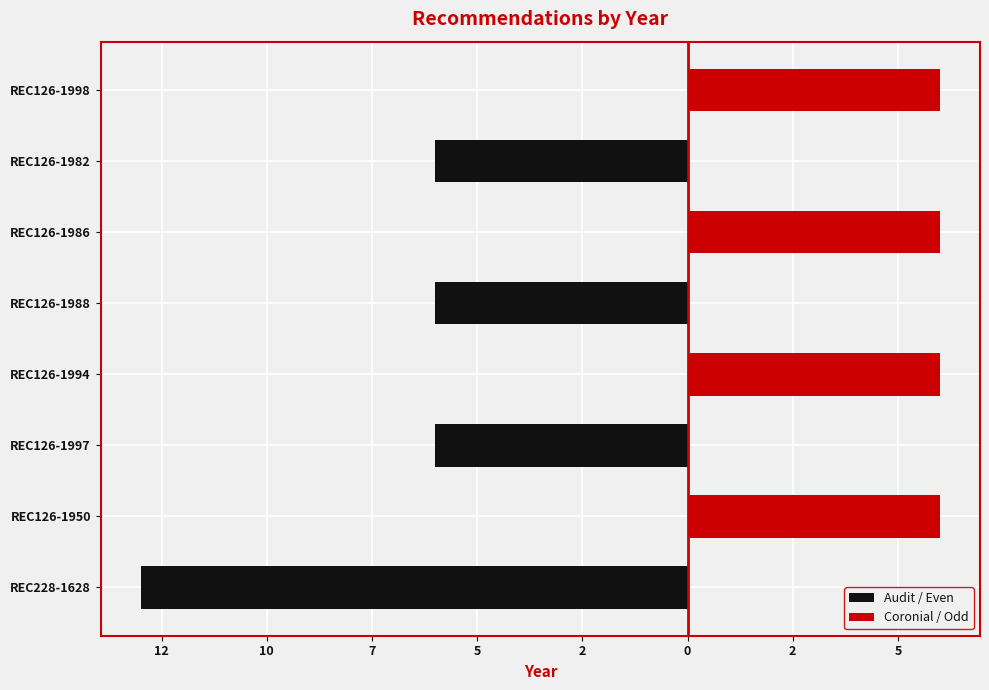

Is it true that Coronial / Odd equals 0 at REC126-1988?

True